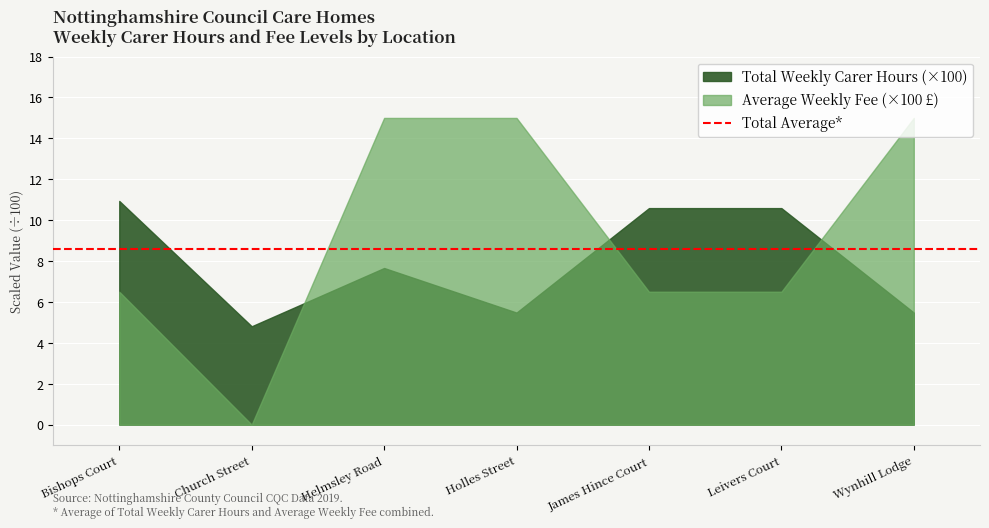

Reading left to right, transcribe all the data shown in this chart.

Total Weekly Carer Hours: Bishops Court=1094	Church Street=481	Helmsley Road=766	Holles Street=548	James Hince Court=1059	Leivers Court=1059	Wynhill Lodge=548
Average Weekly Fee: Bishops Court=650	Church Street=0	Helmsley Road=1500	Holles Street=1500	James Hince Court=650	Leivers Court=650	Wynhill Lodge=1500